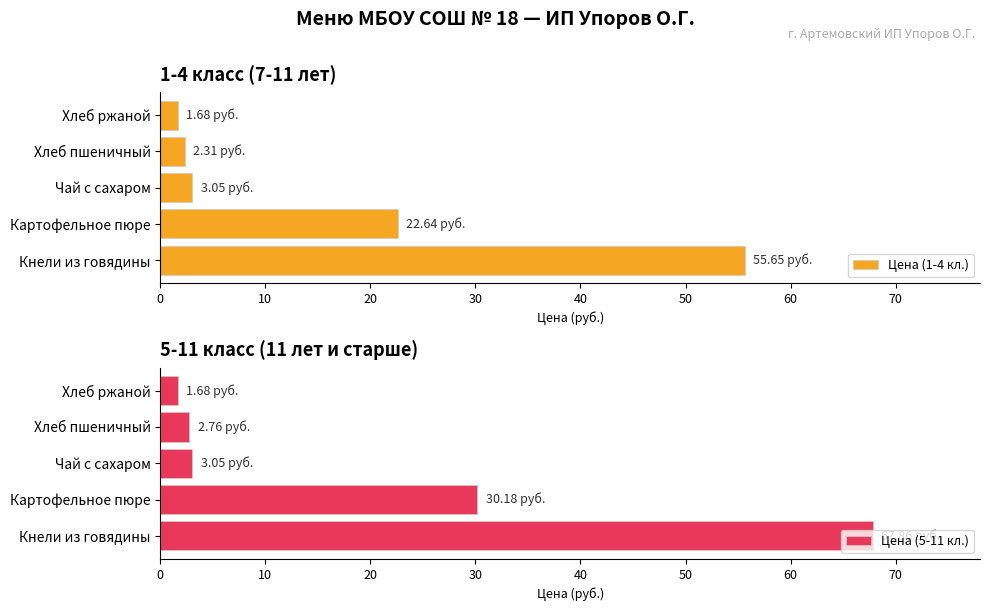

How many data points in Цена (5-11 кл.) are less than 3?

2